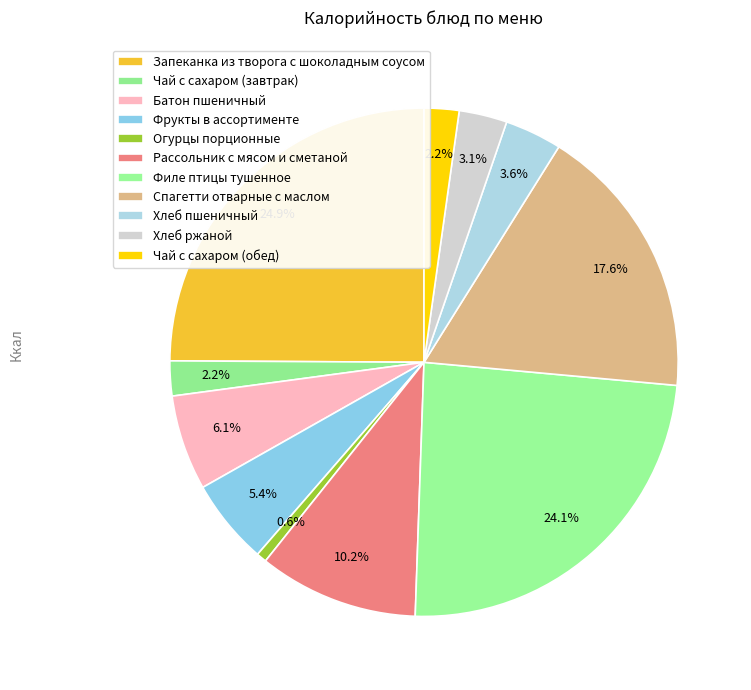

What is the smallest slice in the pie chart?

Огурцы порционные